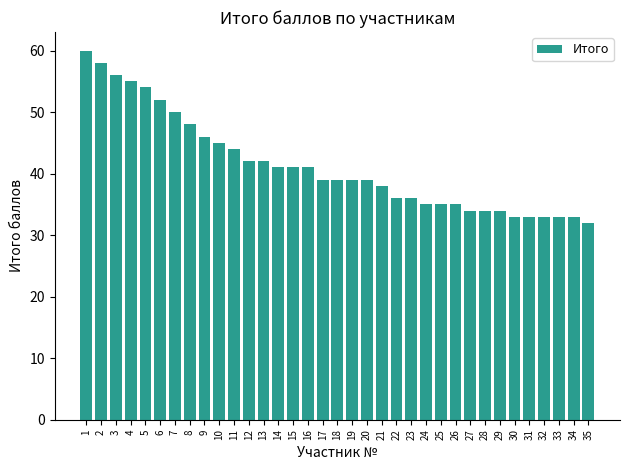

What is the average value?

41